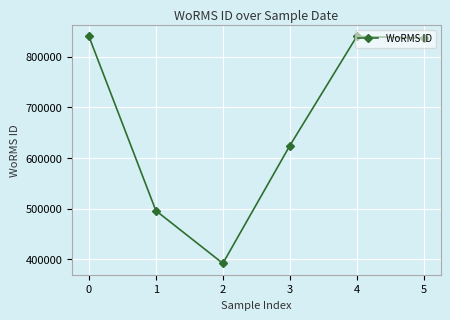

Does the chart have visible grid lines?

Yes